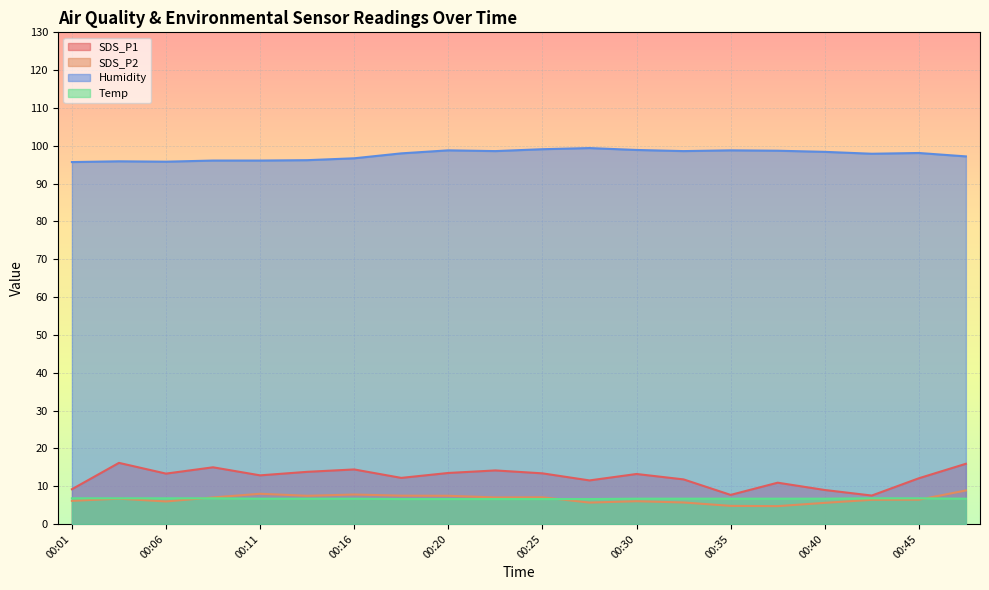

Reading right to left, list all the values displayed in this chart.

SDS_P1: 15.9	12.1	7.5	9.0	10.9	7.7	11.8	13.2	11.5	13.4	14.2	13.5	12.2	14.4	13.8	12.9	15.0	13.3	16.2	9.2
SDS_P2: 8.9	6.4	6.4	5.6	4.7	4.8	5.7	6.0	5.7	7.1	7.0	7.5	7.5	7.8	7.5	8.0	7.0	6.0	6.7	6.1
Humidity: 97.2	98.1	97.9	98.4	98.7	98.8	98.6	98.9	99.4	99.1	98.6	98.8	98.0	96.7	96.2	96.1	96.1	95.8	95.9	95.7
Temp: 6.7	6.8	6.8	6.7	6.7	6.7	6.7	6.7	6.6	6.6	6.6	6.6	6.6	6.7	6.7	6.7	6.8	6.8	6.8	6.8